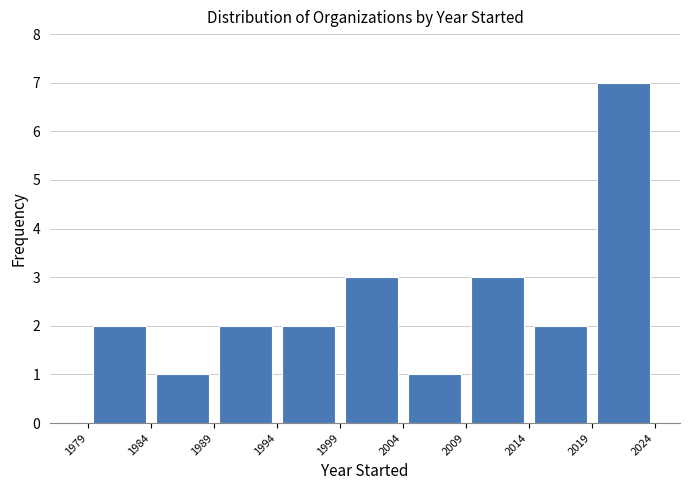

Which range on the x-axis has the tallest bar?

2019 to 2024